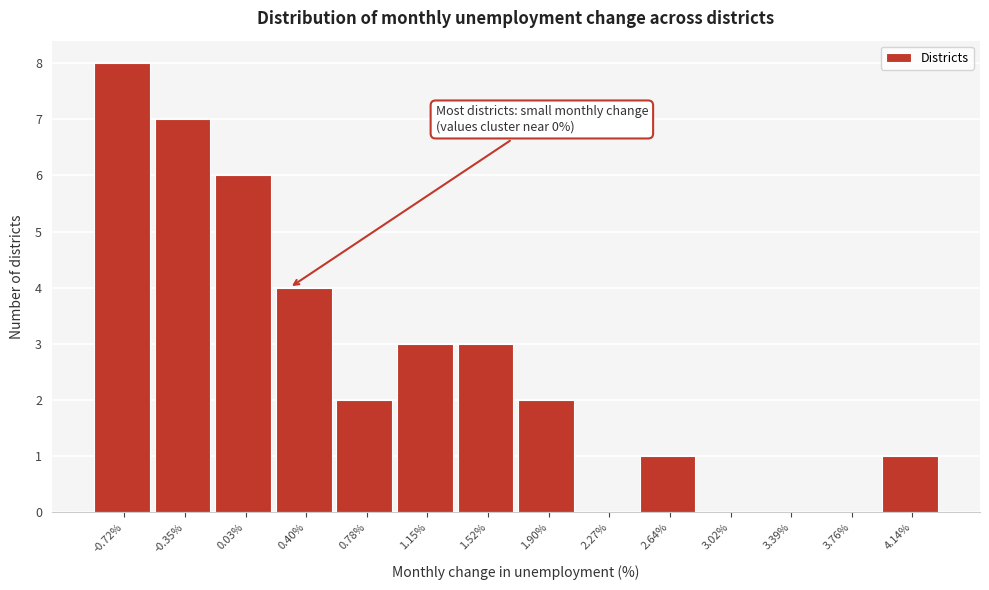

Which range on the x-axis has the tallest bar?

-0.90 to -0.55